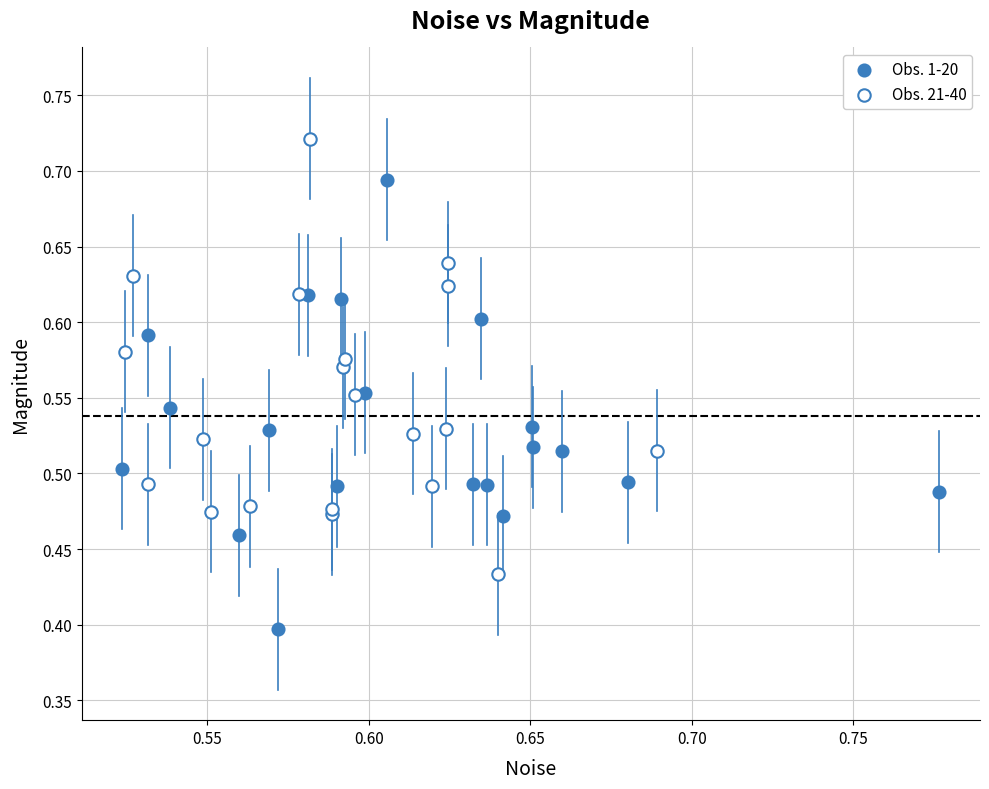

Which series reaches the maximum Y coordinate?

Obs. 21-40